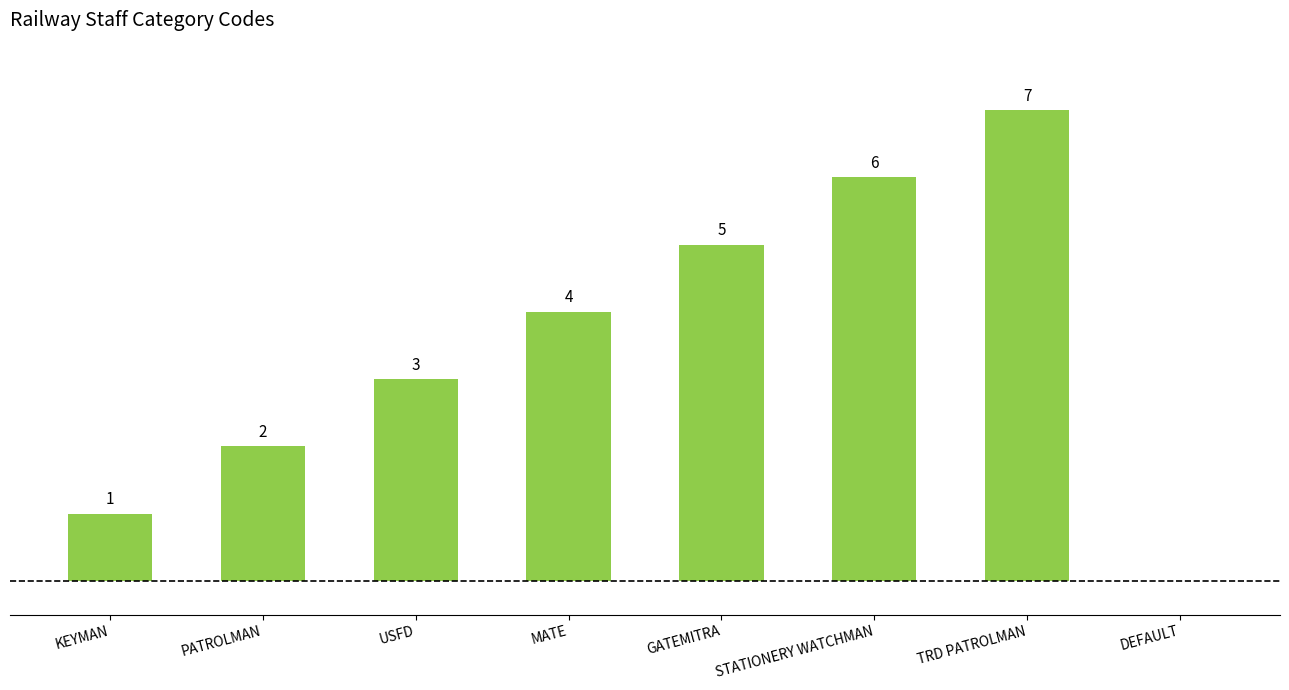

Which has a higher value, PATROLMAN or MATE?

MATE